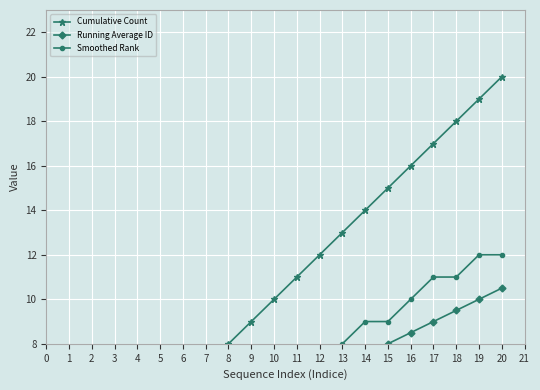

True or false: Cumulative Count and Smoothed Rank cross at least once.

False